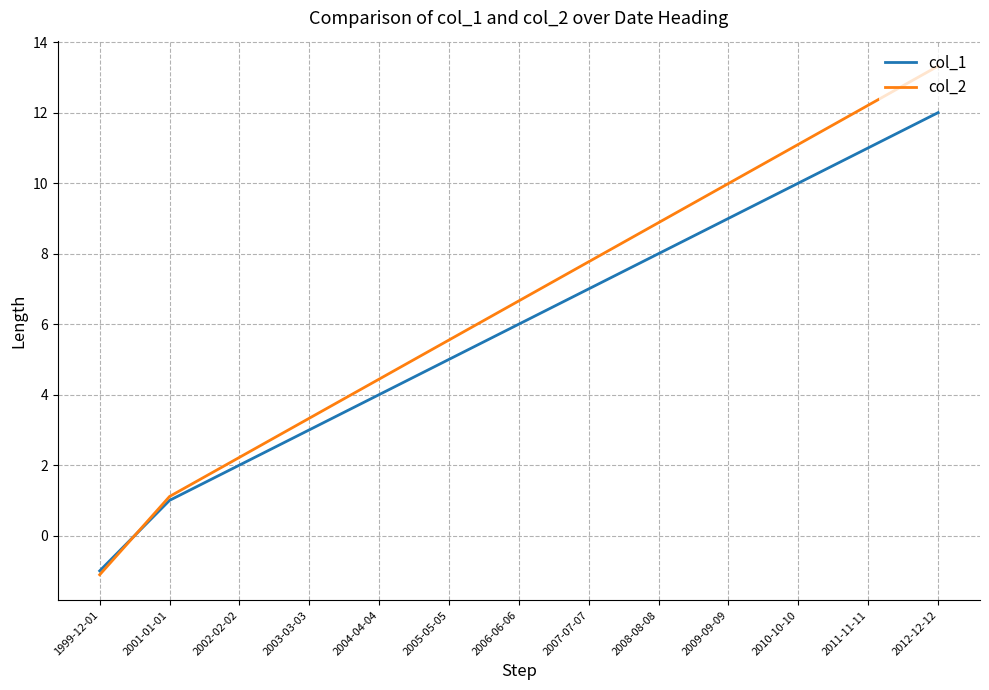

True or false: col_1 has a value of 2.0 at 2002-02-02.

True